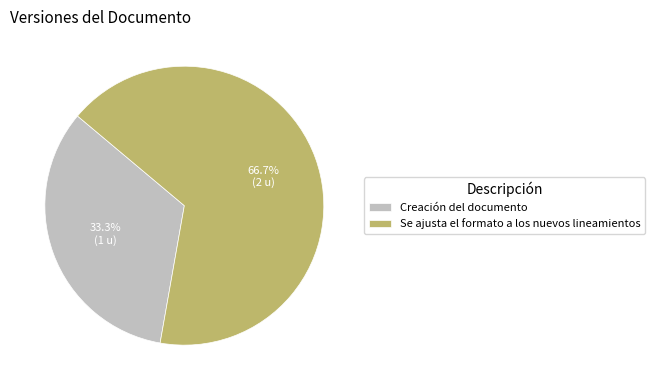

Between Se ajusta el formato a los nuevos lineamientos and Creación del documento, which is larger?

Se ajusta el formato a los nuevos lineamientos